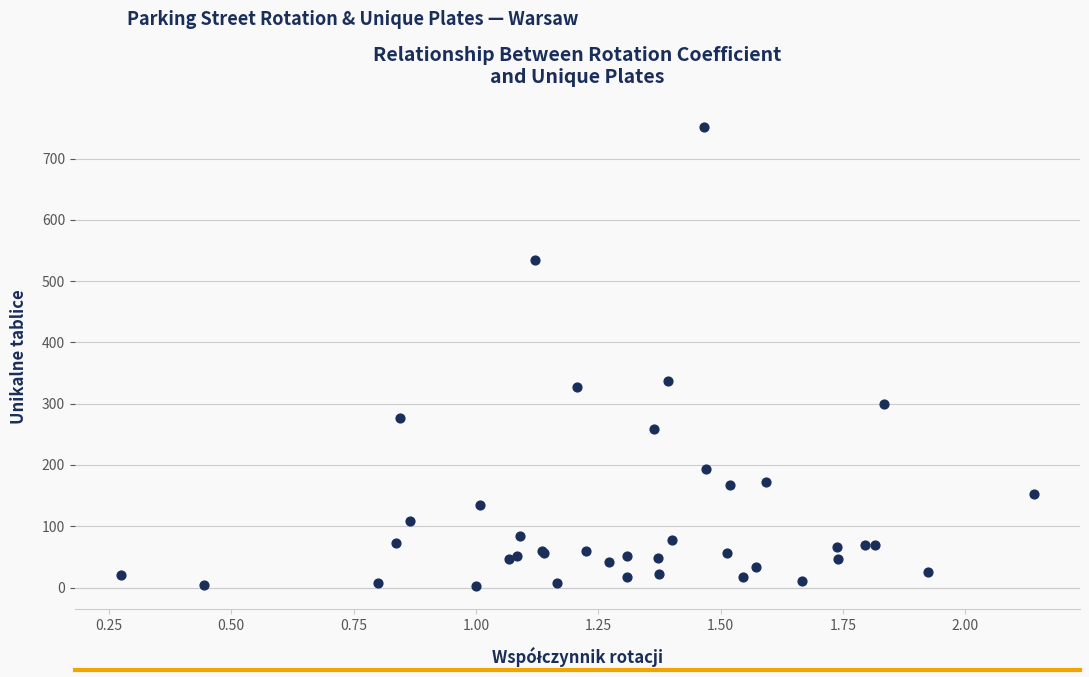

What Y value in the scatter plot is closest to 377?

337